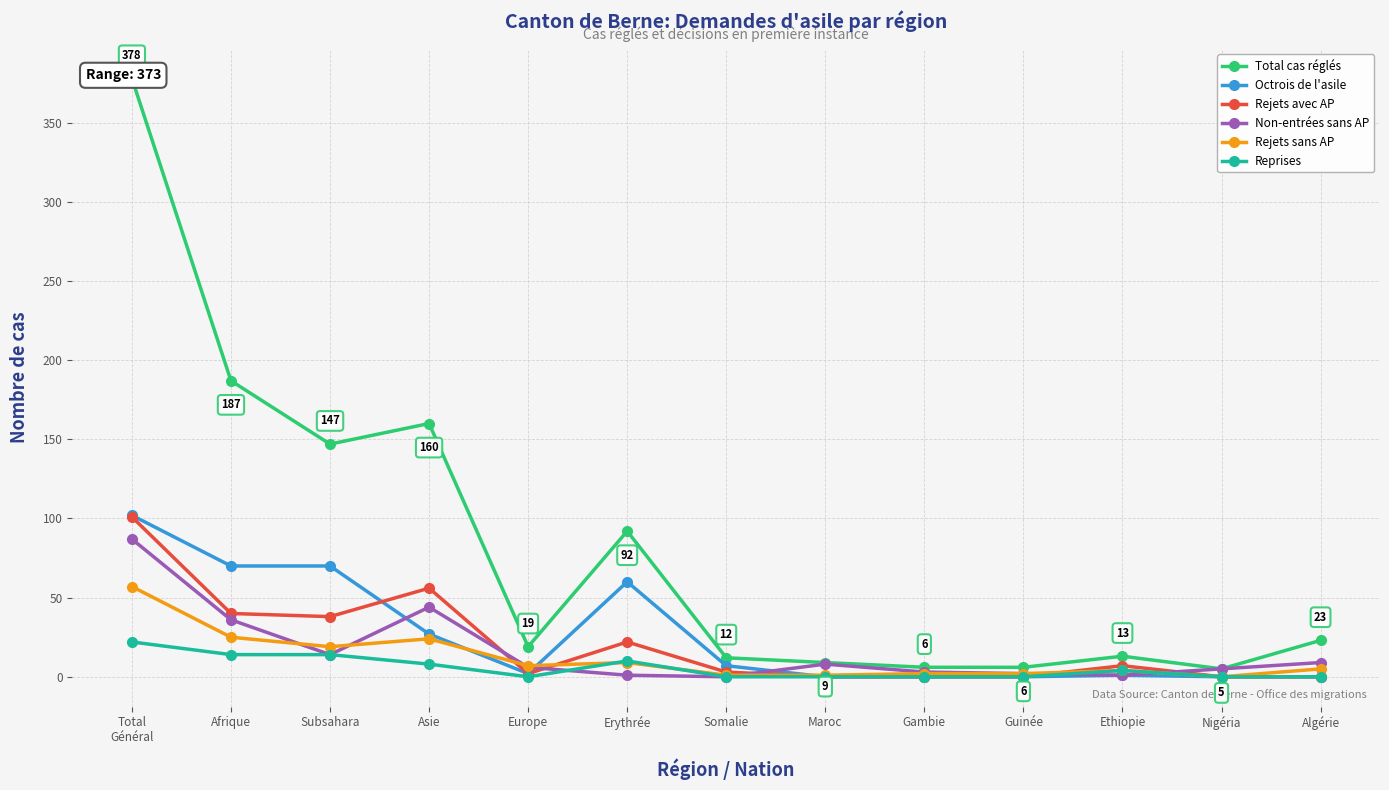

What is the total value across all series at Nigéria?

10